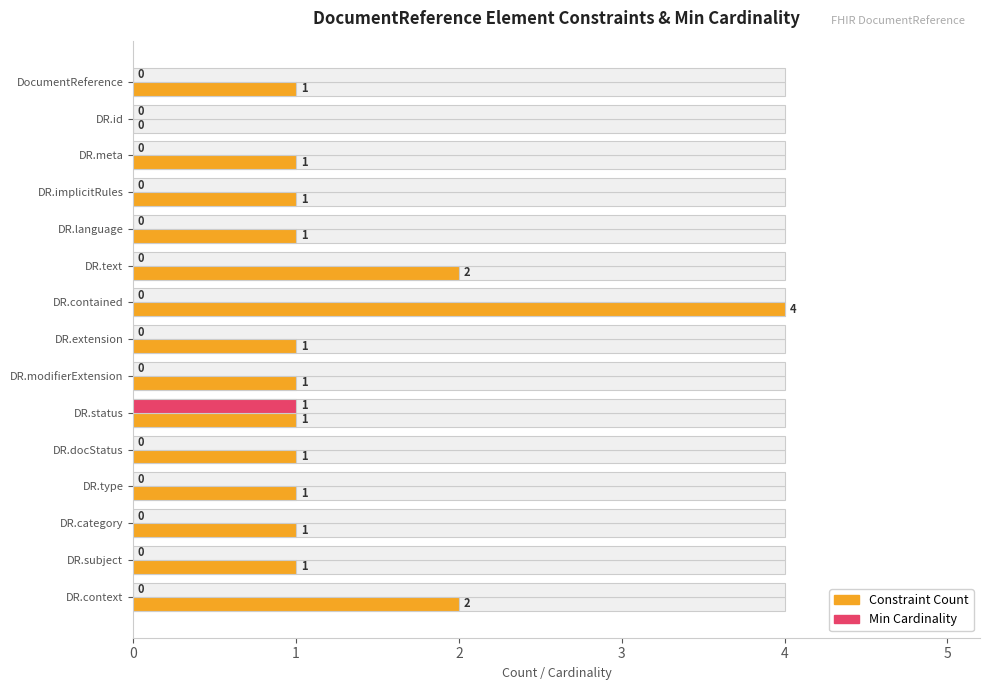

How many series are shown in this chart?

2